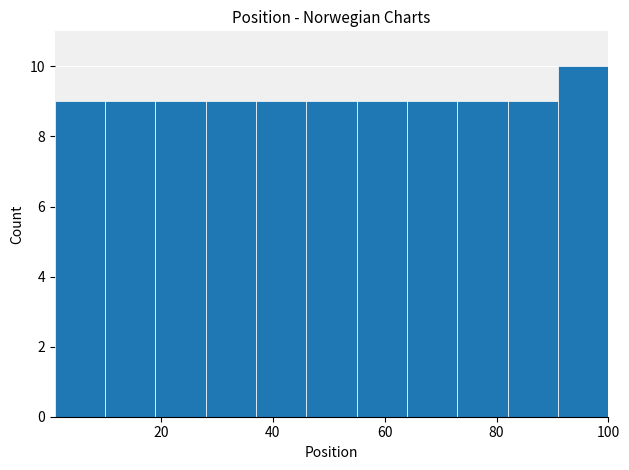

Over which range of the x-axis is the bar tallest?

91 to 100